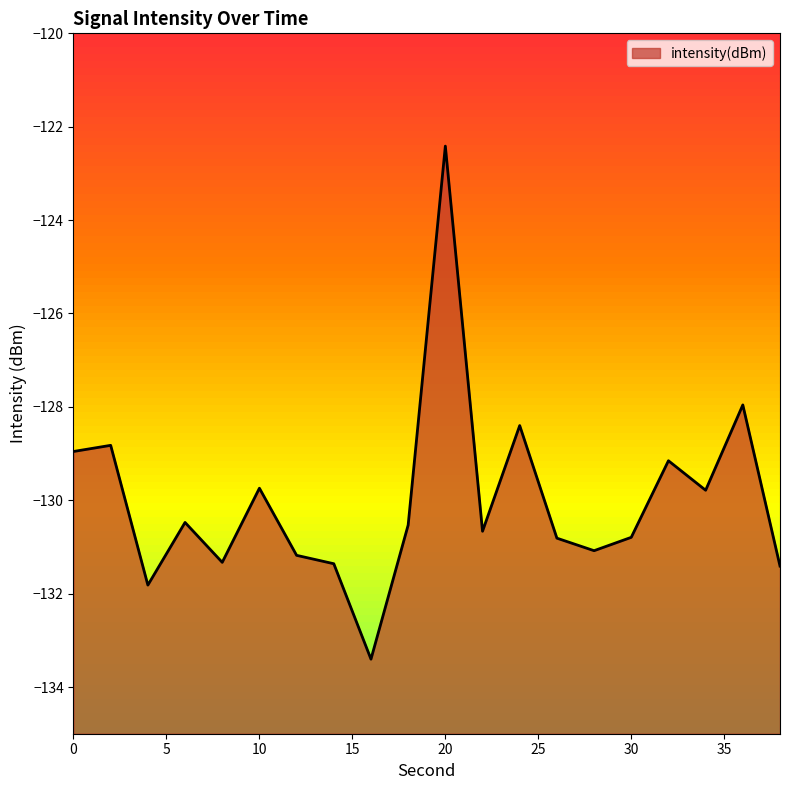

Which category has the lowest value across all series?

16